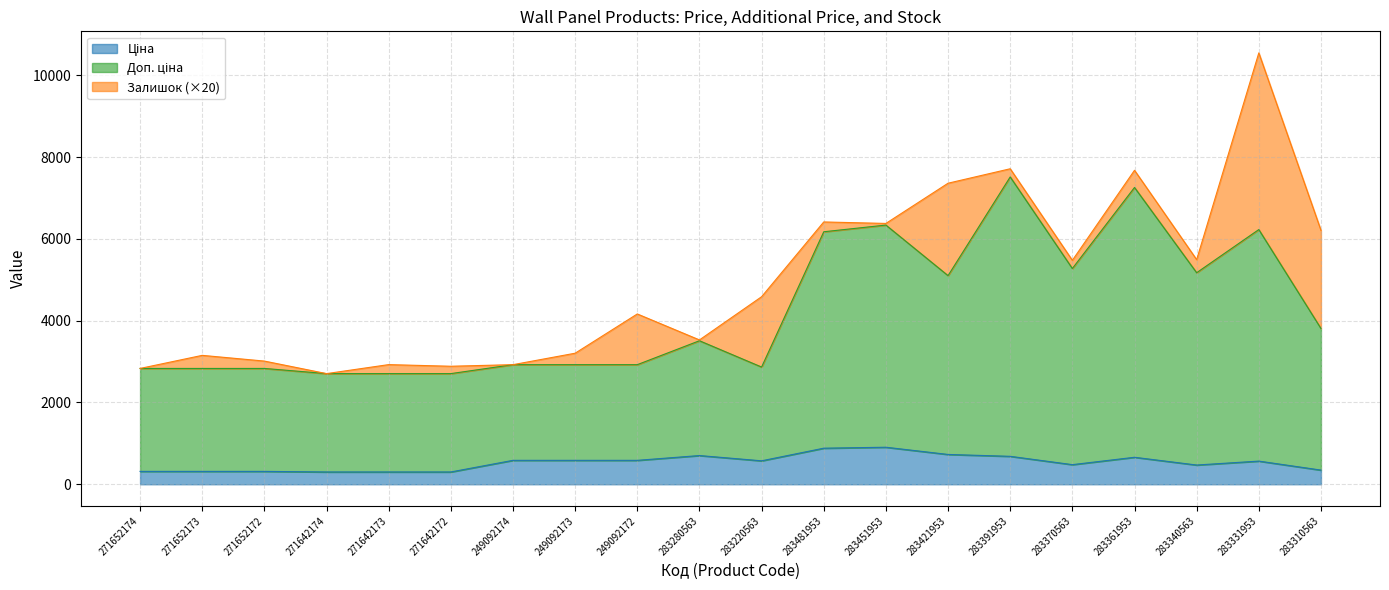

Is it true that Доп. ціна equals 1346.0 at 271652174?

False